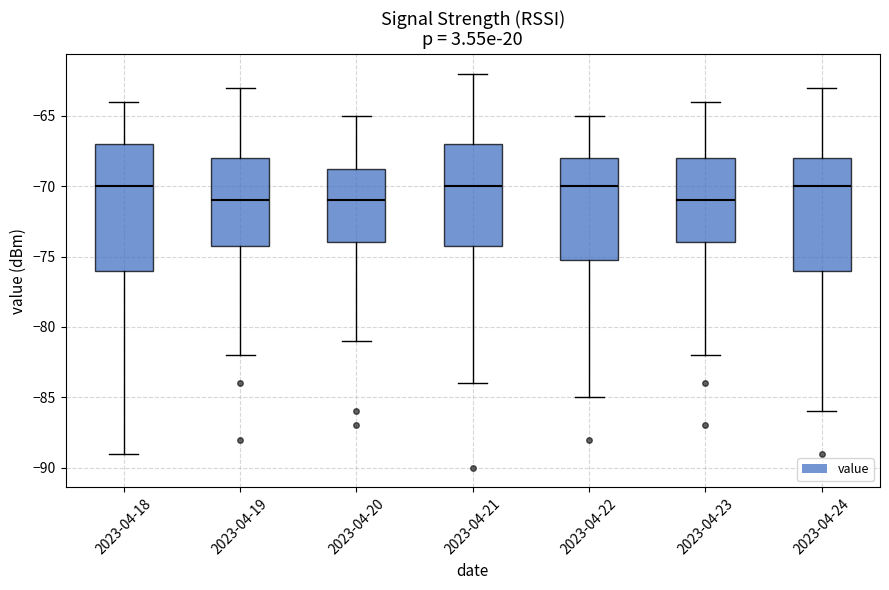

Reading left to right, read every box against the y-axis: the position of its median line, the range the box covers, and the ends of its whiskers. The values are not printed on the chart, so give them approximately, as read against the axis.

2023-04-18: median -70.0, box -76.0 to -67.0, whiskers -89.0 to -64.0
2023-04-19: median -71.0, box -74.0 to -68.0, whiskers -82.0 to -63.0
2023-04-20: median -71.0, box -74.0 to -68.5, whiskers -81.0 to -65.0
2023-04-21: median -70.0, box -74.0 to -67.0, whiskers -84.0 to -62.0
2023-04-22: median -70.0, box -75.0 to -68.0, whiskers -85.0 to -65.0
2023-04-23: median -71.0, box -74.0 to -68.0, whiskers -82.0 to -64.0
2023-04-24: median -70.0, box -76.0 to -68.0, whiskers -86.0 to -63.0